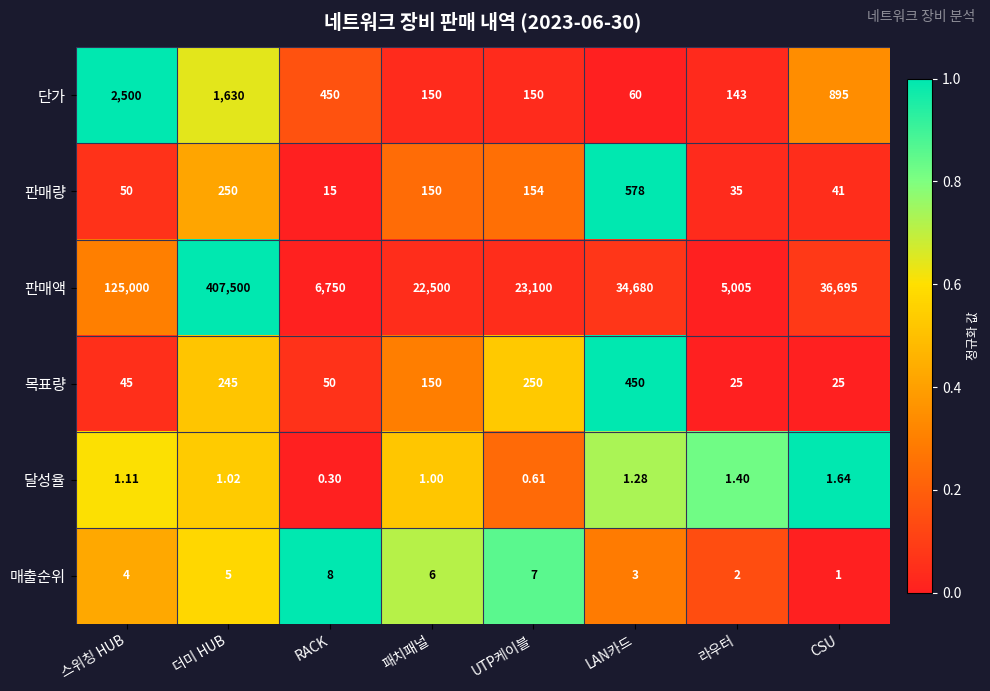

At which category is the sum across all series the highest?

더미 HUB